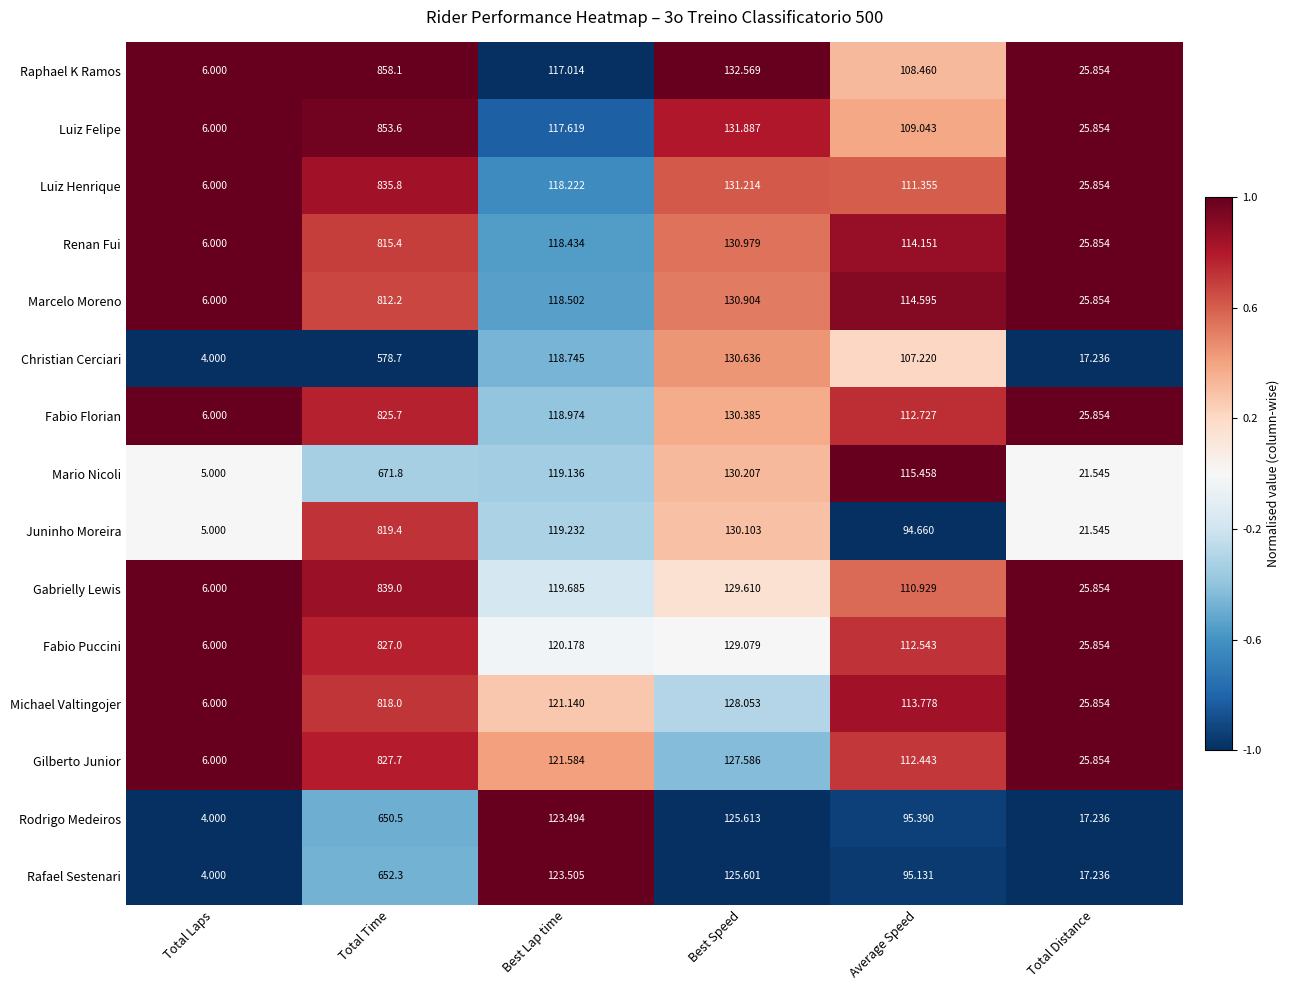

At which category is the sum across all series the highest?

Total Time